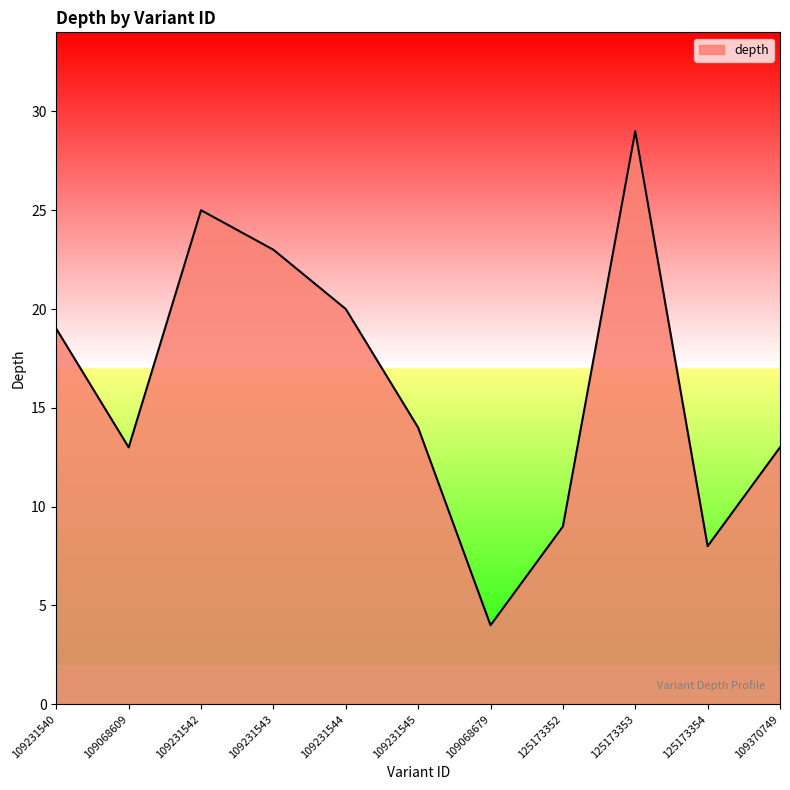

How many interior local peaks (higher than both neighbors) does the data have?

2